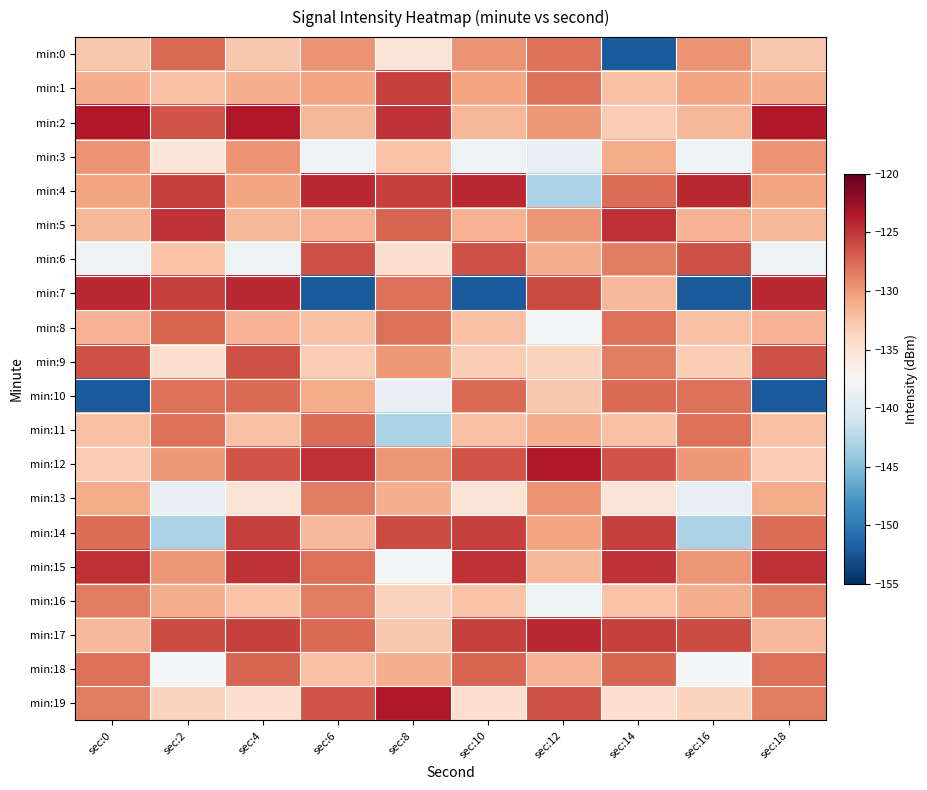

At which category is the sum across all series the highest?

sec:4